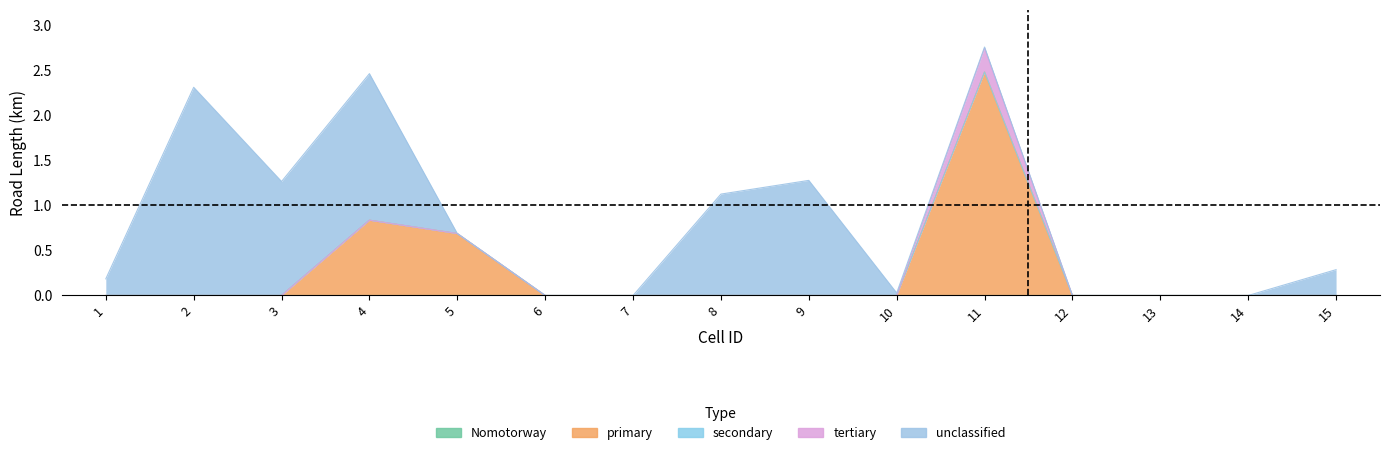

Between 8 and 11, which is larger?

8